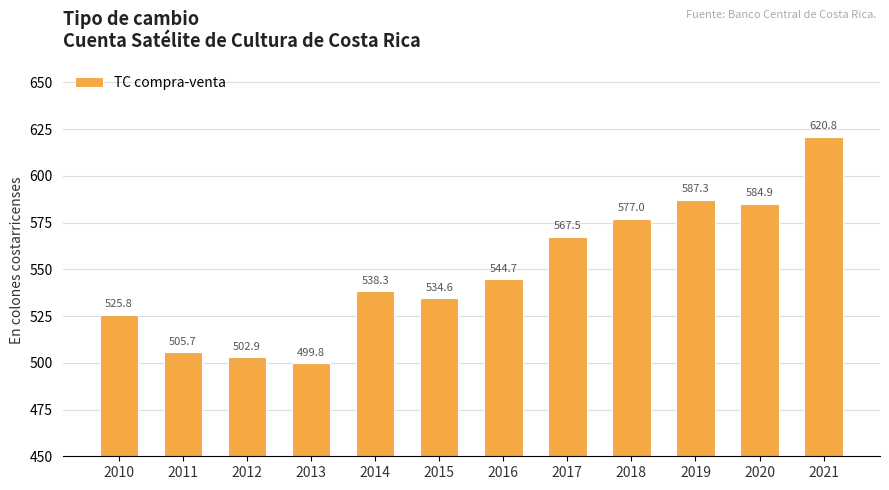

Are the bars horizontal?

No